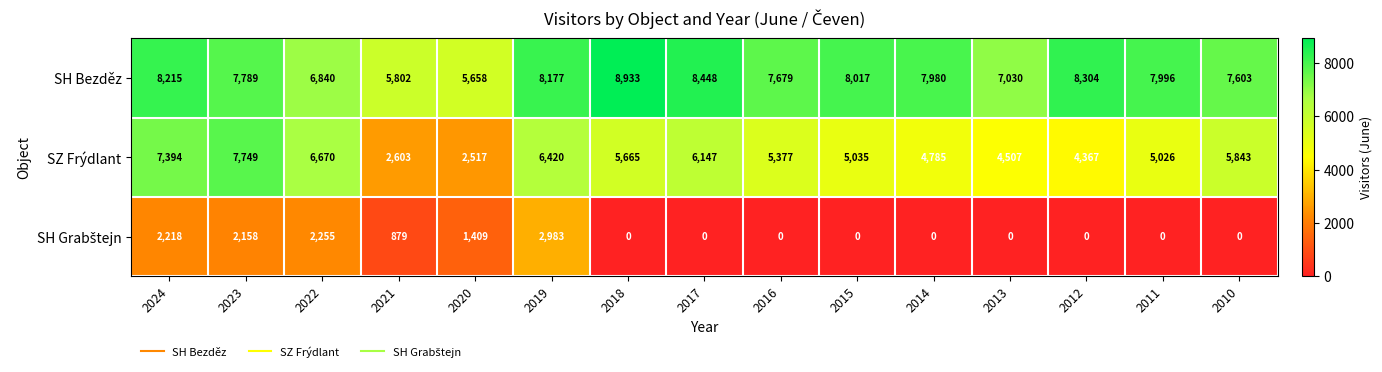

The value of SZ Frýdlant at 2019 is 8980. True or false?

False